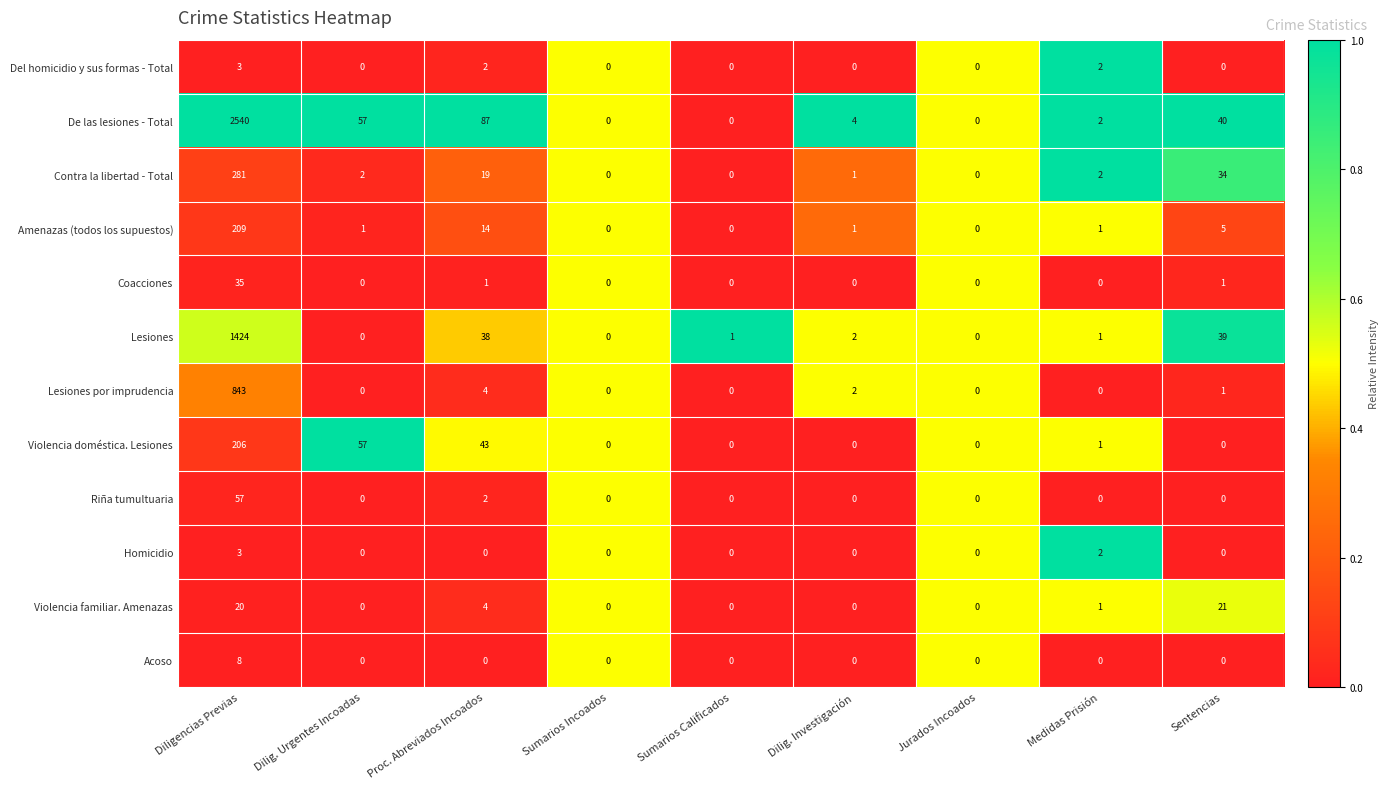

Which series has the largest range (max minus min)?

De las lesiones - Total